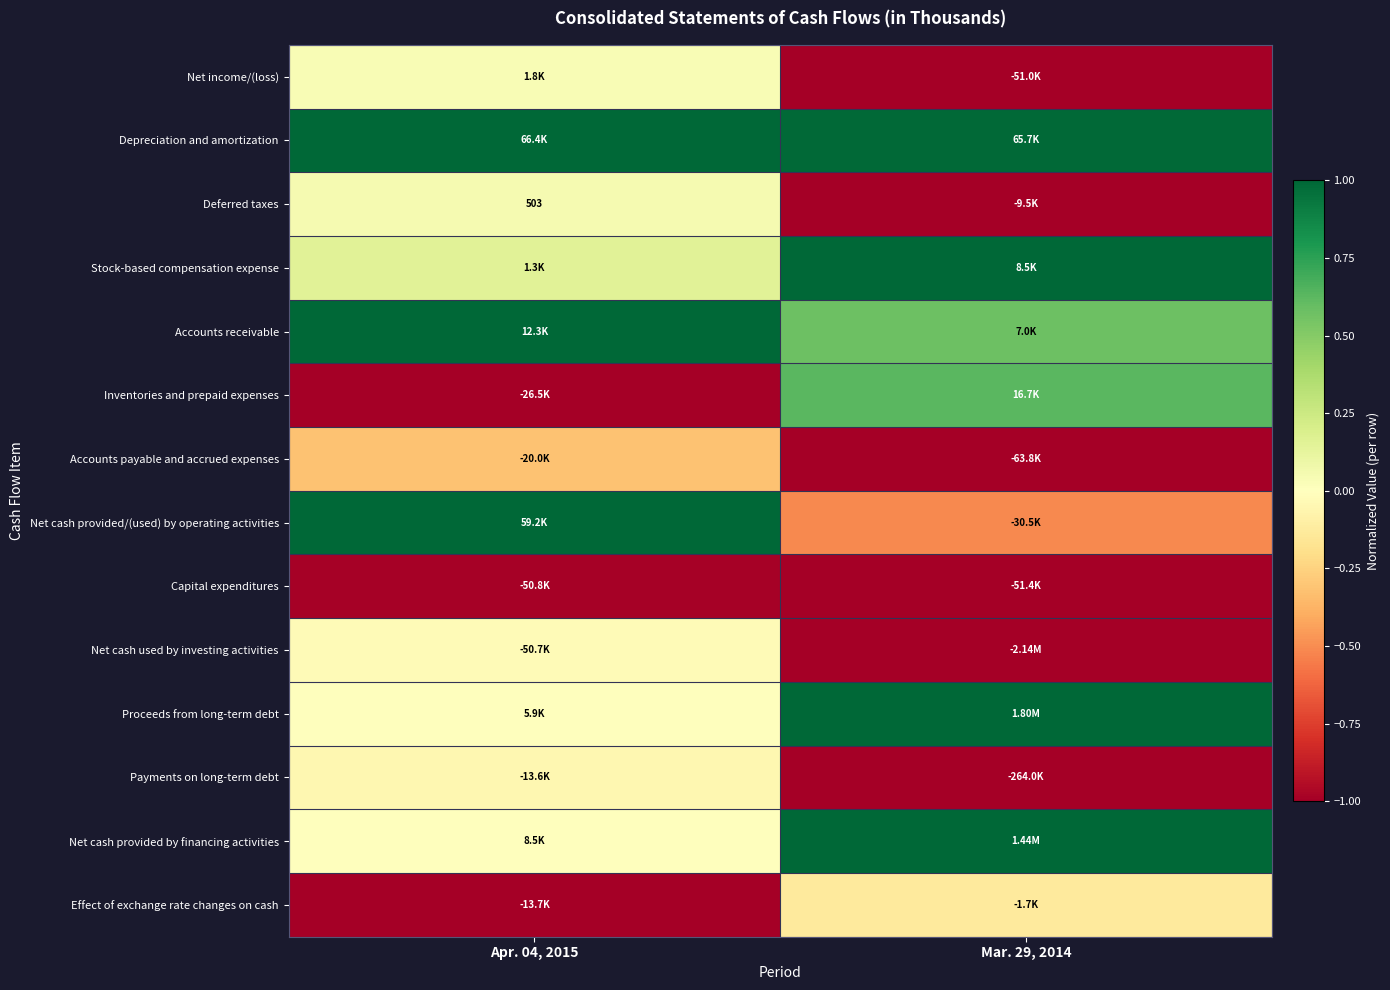

Read the Stock-based compensation expense value at Mar. 29, 2014.

1.0